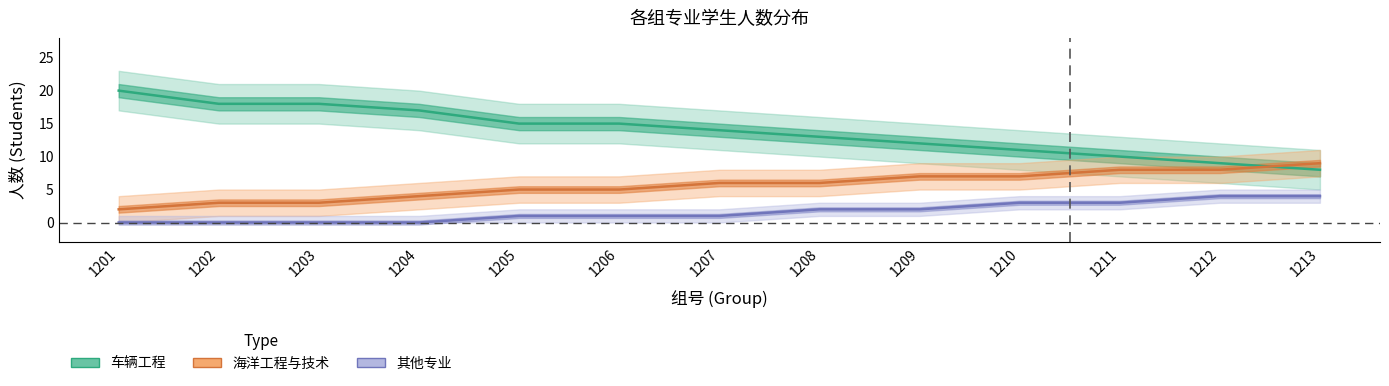

At which label does 车辆工程 reach its peak?

1201